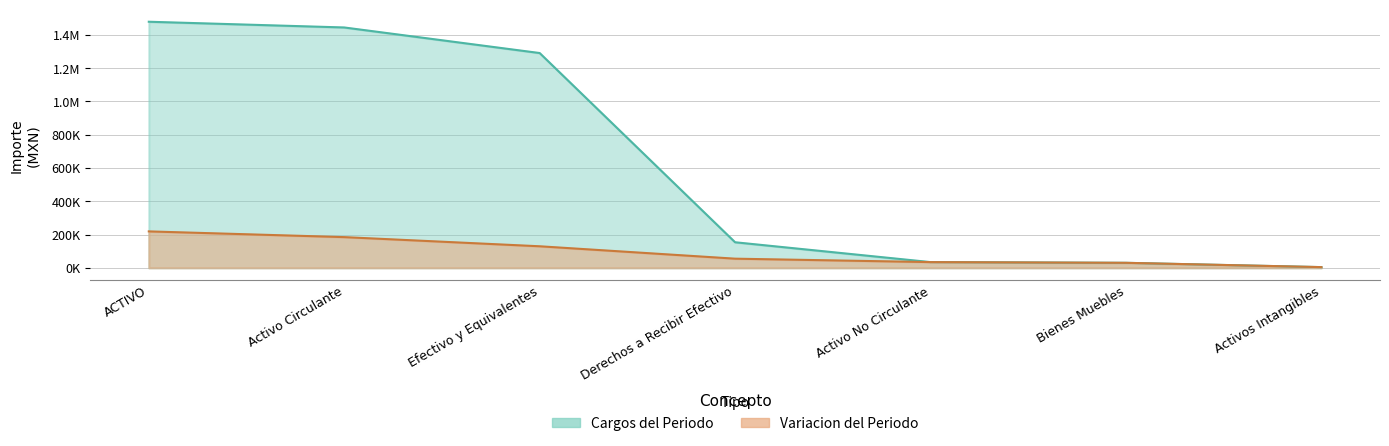

Between Efectivo y Equivalentes and Derechos a Recibir Efectivo, which series saw the biggest shift?

Cargos del Periodo